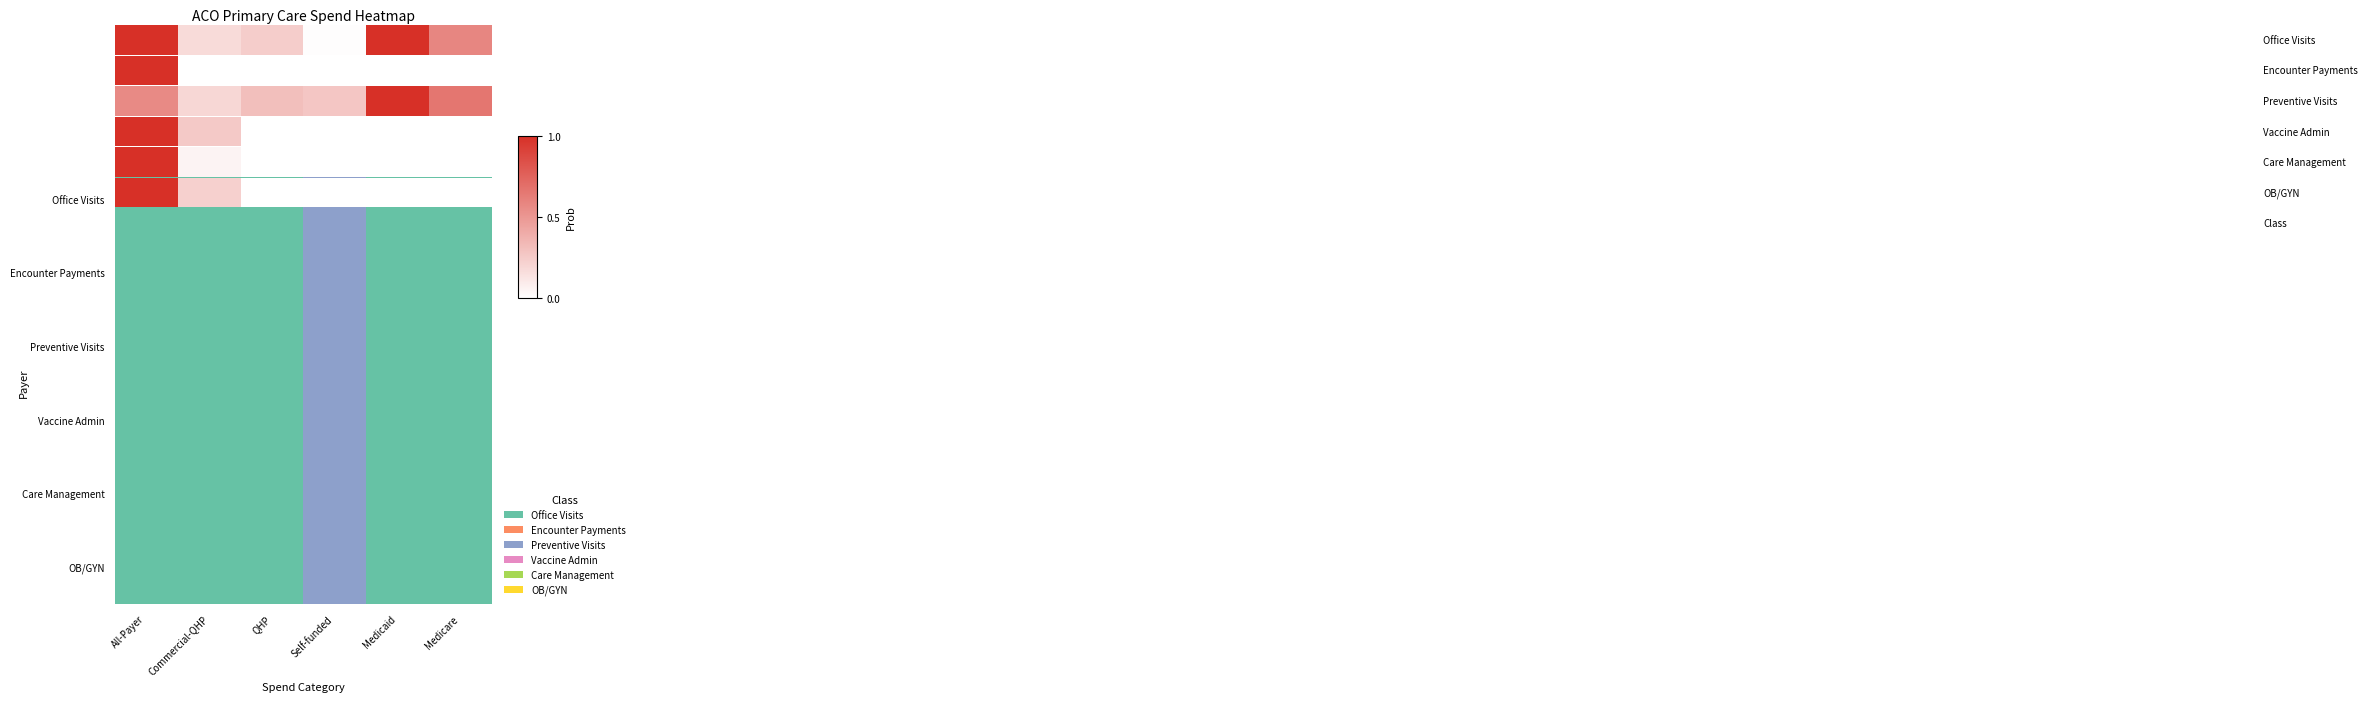

What is the change in value from All-Payer to Self-funded?

-1.0